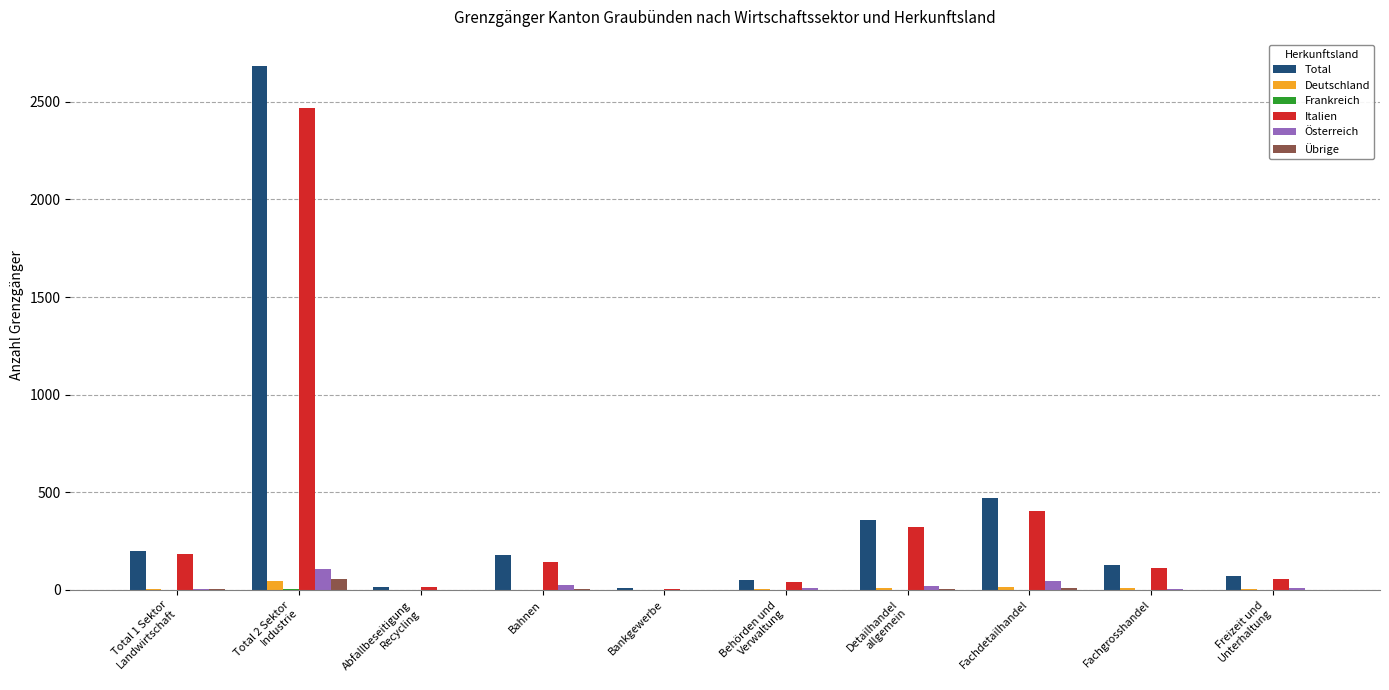

How many categories are shown in the chart?

10